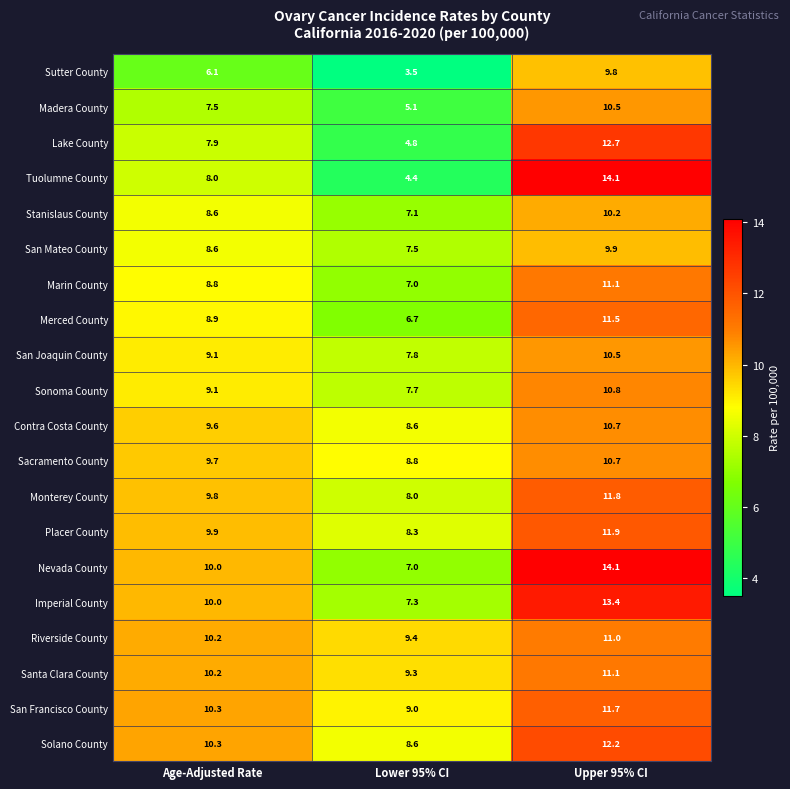

What is the approximate value of Solano County at Lower 95% CI?

8.6